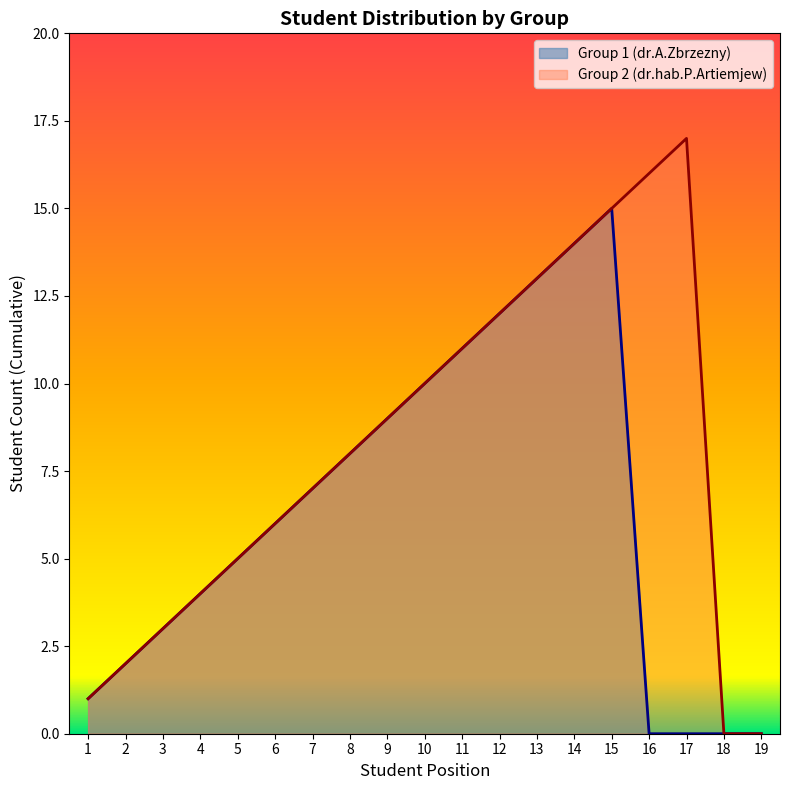

What is the change in value from 3 to 16?

+13